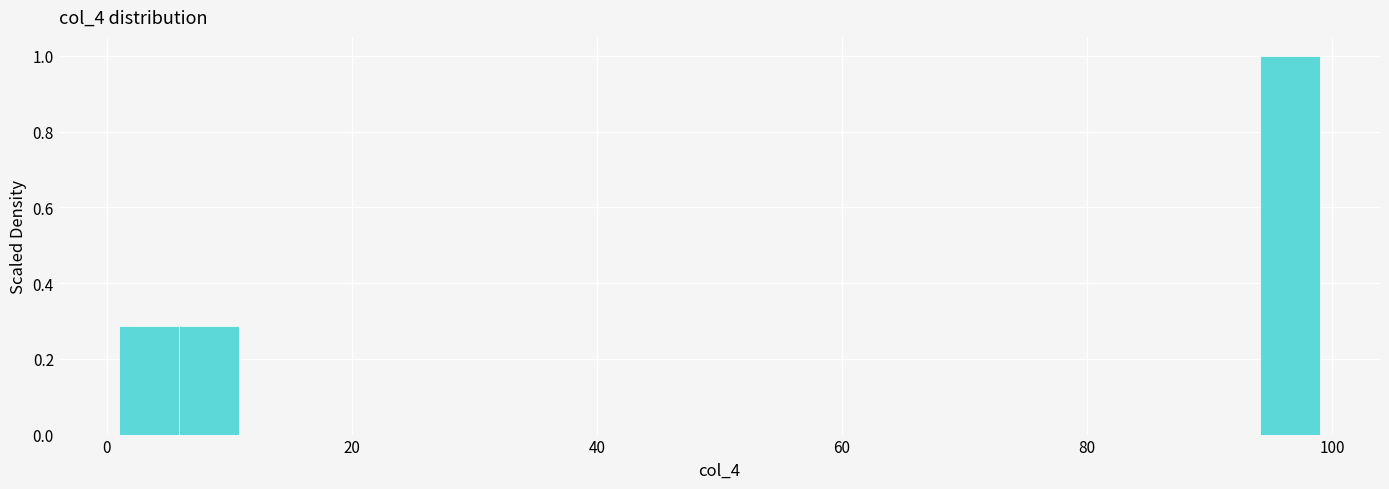

Around what value on the x-axis is the tallest bar? Give the approximate position of its centre, as read against the axis.

96